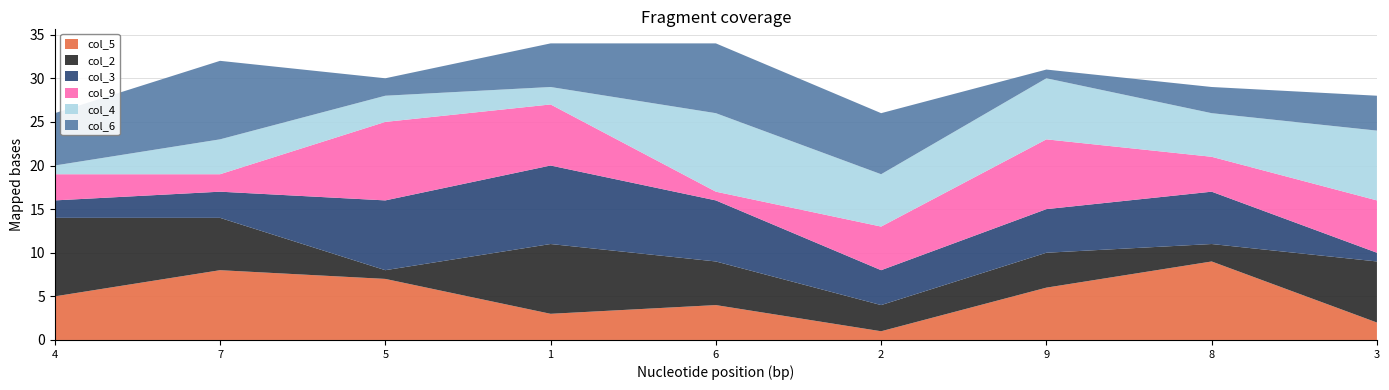

Reading right to left, what are all the values shown in this chart?

col_5: 3=2	8=9	9=6	2=1	6=4	1=3	5=7	7=8	4=5
col_2: 3=7	8=2	9=4	2=3	6=5	1=8	5=1	7=6	4=9
col_3: 3=1	8=6	9=5	2=4	6=7	1=9	5=8	7=3	4=2
col_9: 3=6	8=4	9=8	2=5	6=1	1=7	5=9	7=2	4=3
col_4: 3=8	8=5	9=7	2=6	6=9	1=2	5=3	7=4	4=1
col_6: 3=4	8=3	9=1	2=7	6=8	1=5	5=2	7=9	4=6